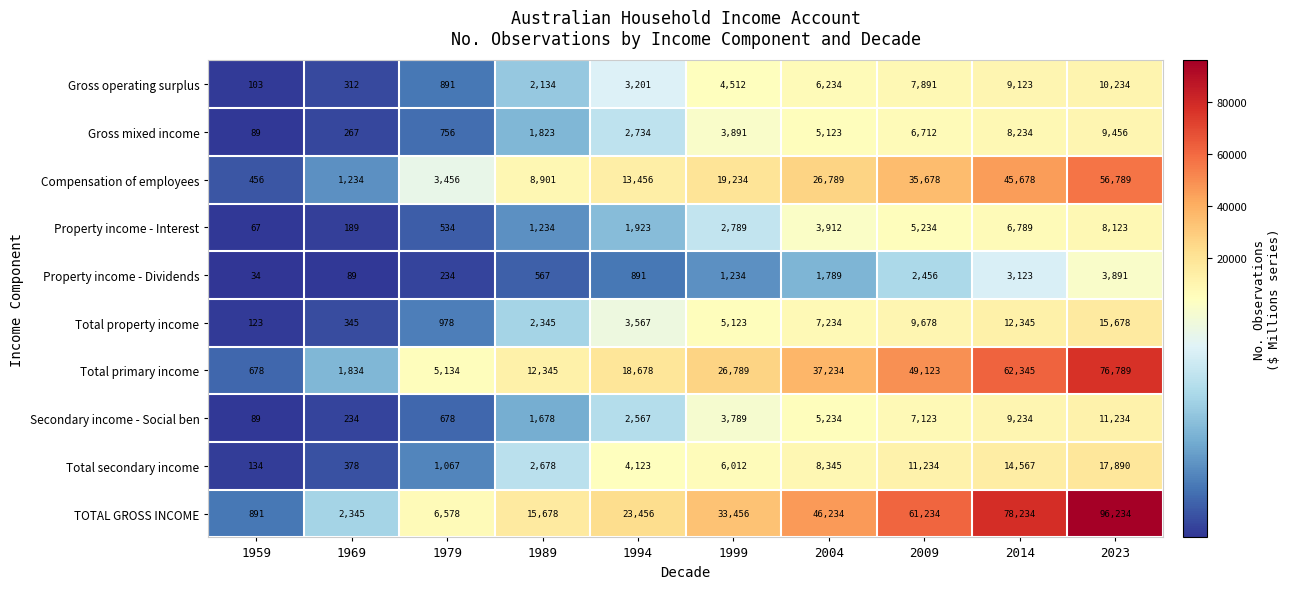

What is the average value of the Total property income series?

5742